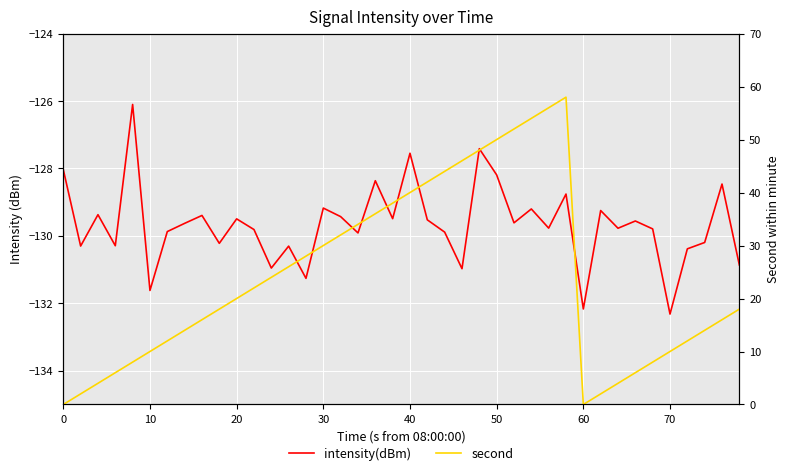

At how many categories does at least one series exceed 51?

4